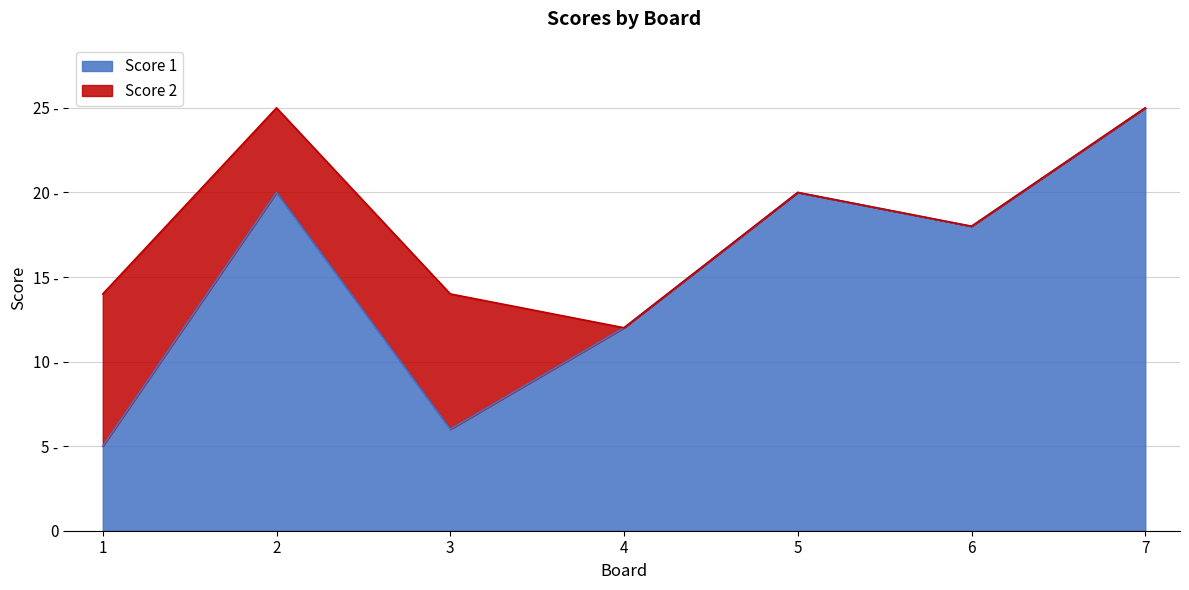

Rank the categories by value from lowest to highest.

1, 3, 4, 6, 2, 5, 7